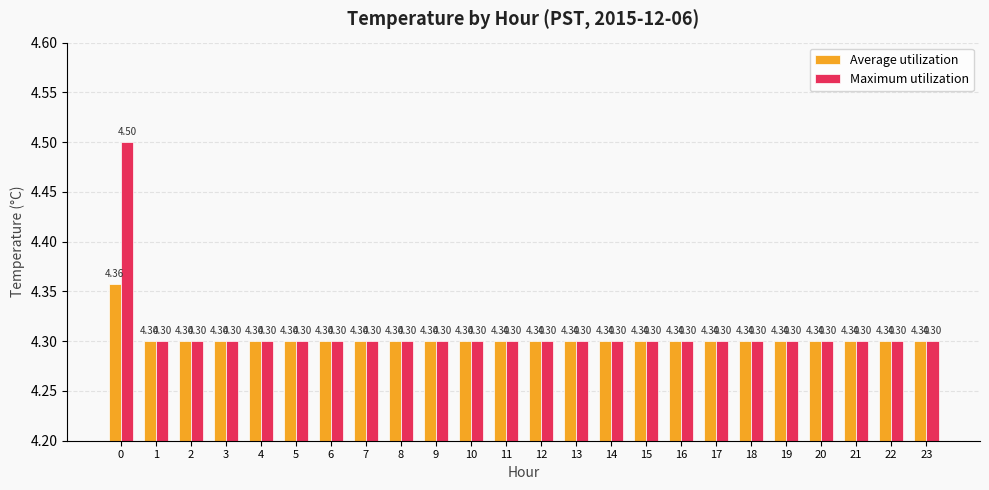

Rank the series by their average value, from lowest to highest.

Average utilization, Maximum utilization